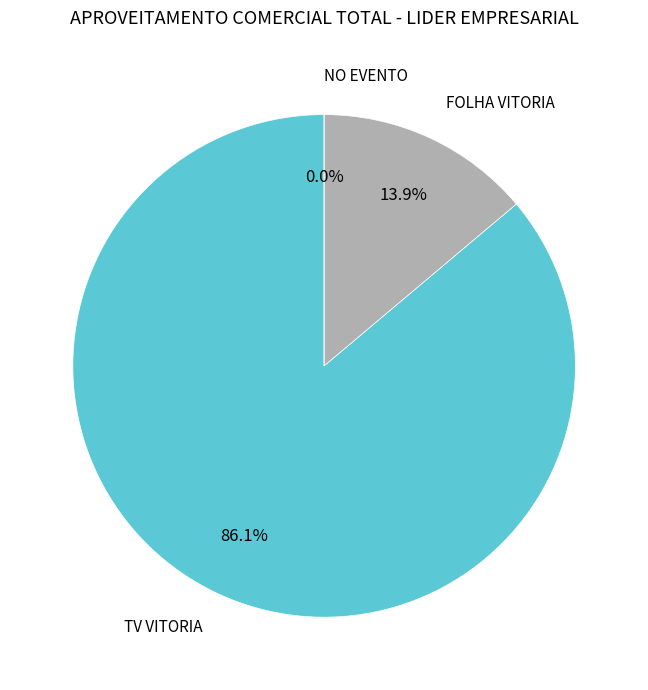

How many segments does this pie chart have?

3